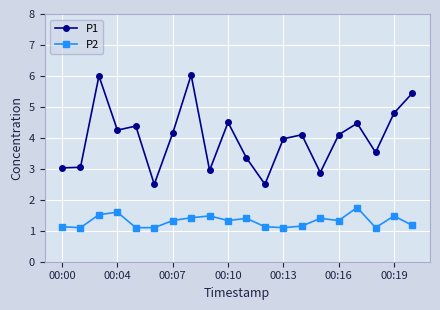

True or false: P2 has more than 1 interior local peaks.

True